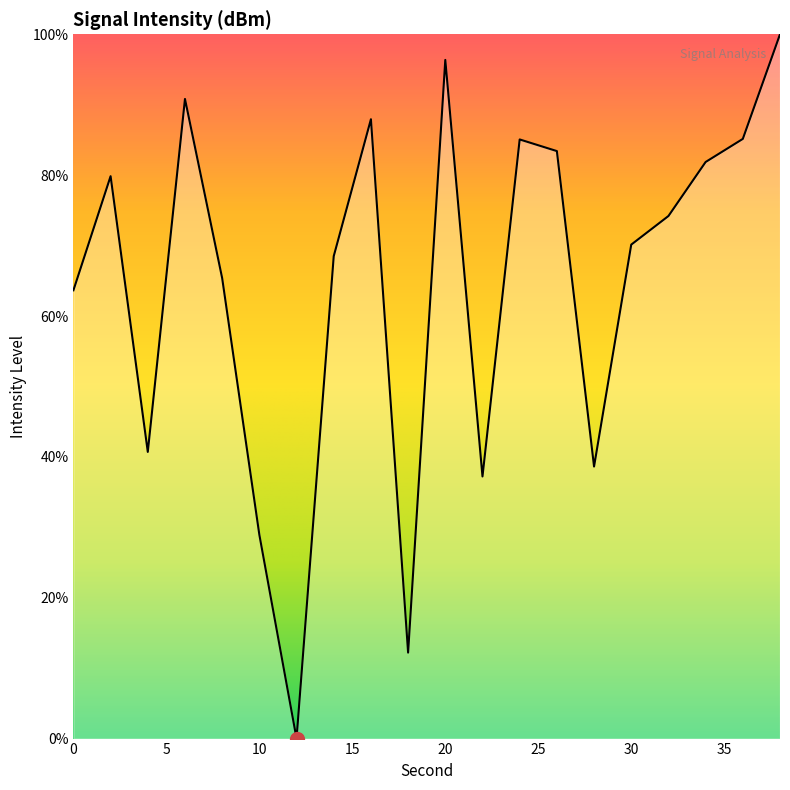

Reading left to right, what are all the values shown in this chart?

63.6	79.9	40.7	90.8	65.4	28.9	0.0	68.5	87.9	12.2	96.4	37.2	85.1	83.4	38.6	70.1	74.2	81.9	85.1	100.0